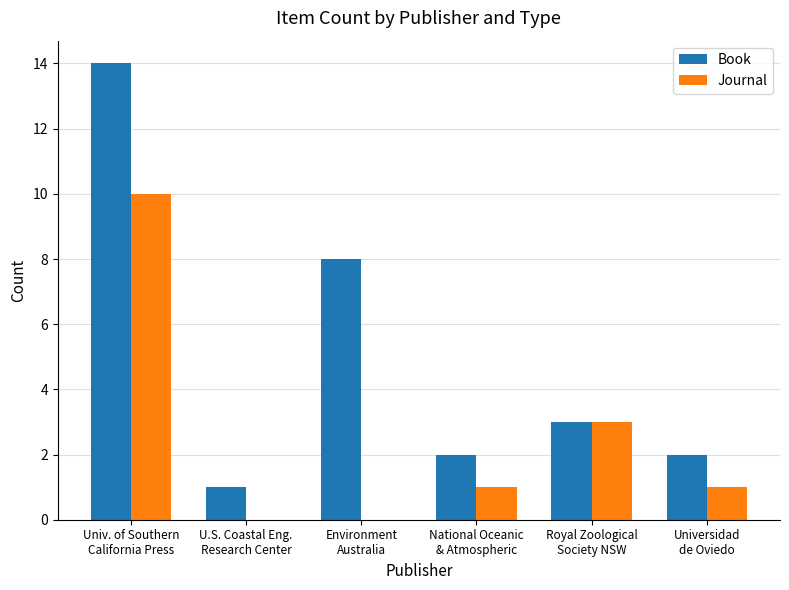

Are the bars grouped side by side (vs. stacked)?

Yes